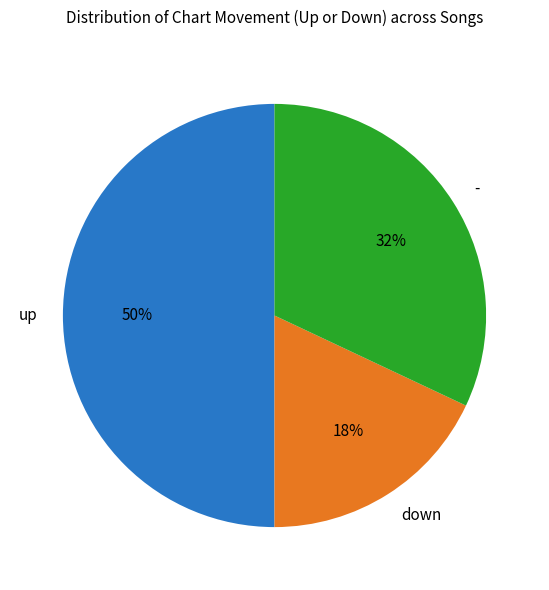

Does - account for over 50% of the chart?

No